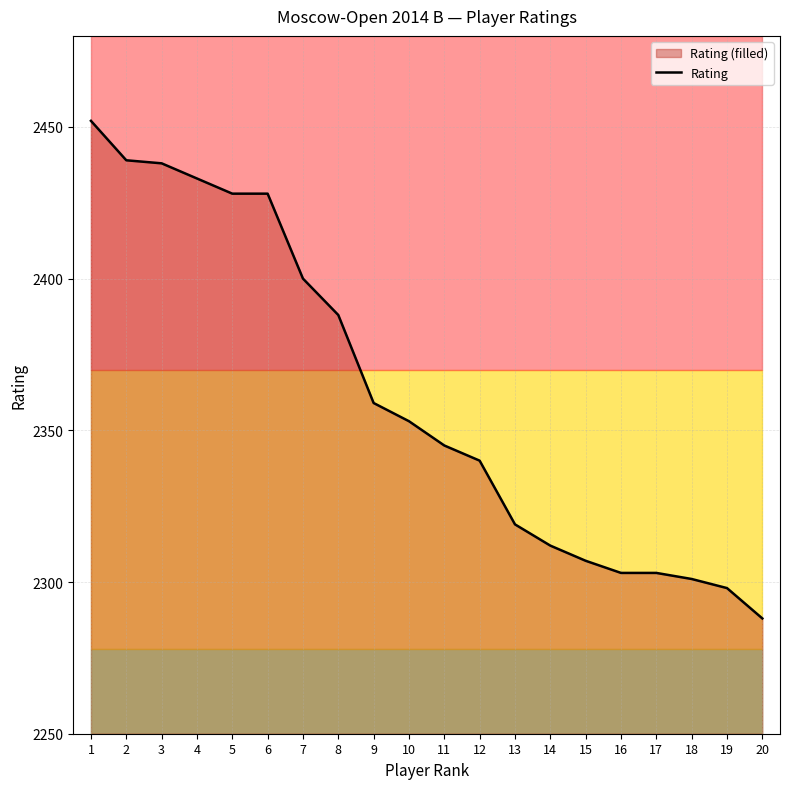

The chart shows a value of 2319 at 13. True or false?

True